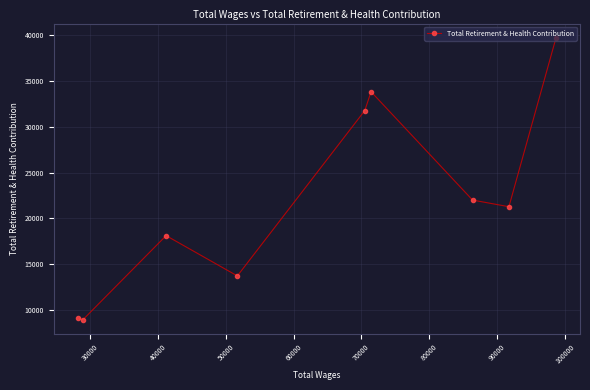

What is the greatest value displayed?

39725